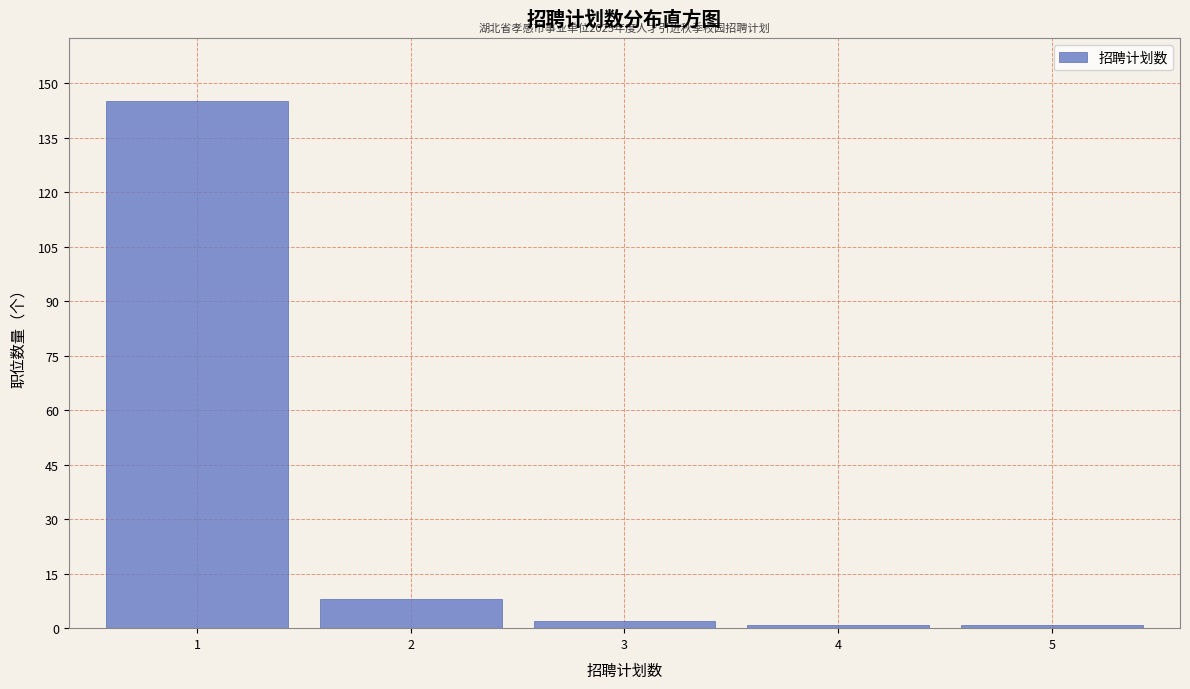

Reading left to right, extract all data points from this chart.

145	8	2	1	1